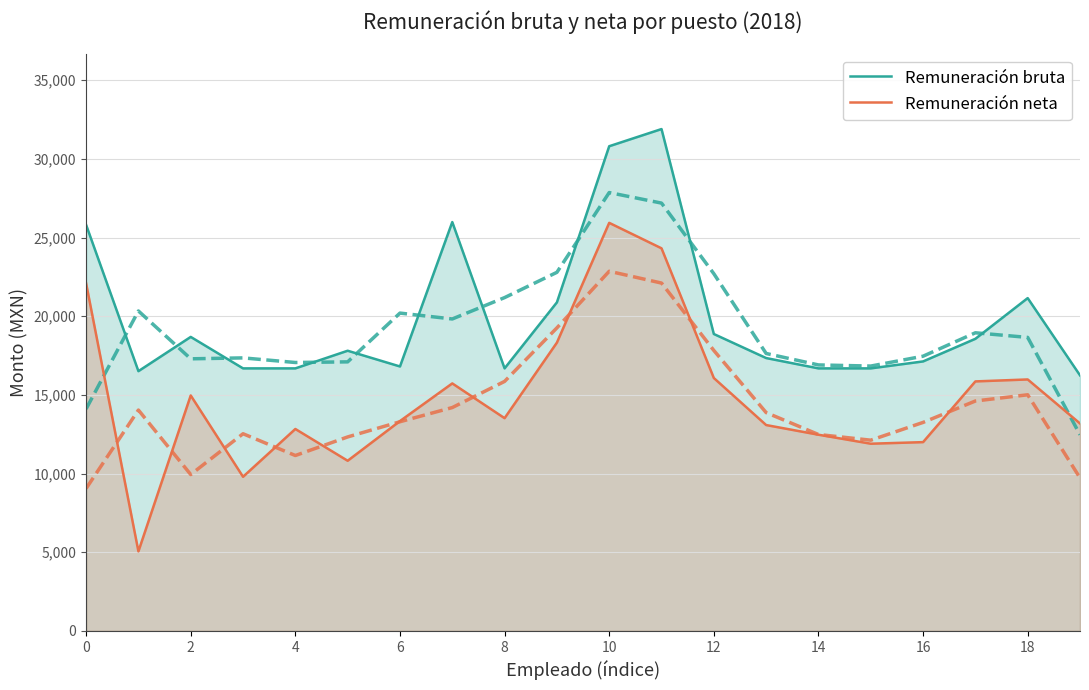

At which category is the sum across all series the highest?

10